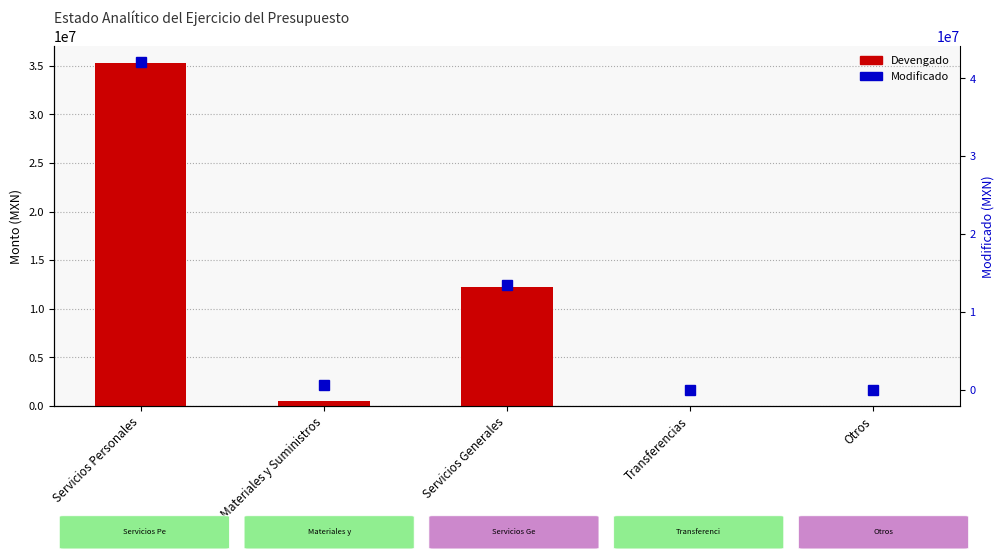

What is the label of the 1st bar from the right?

Otros